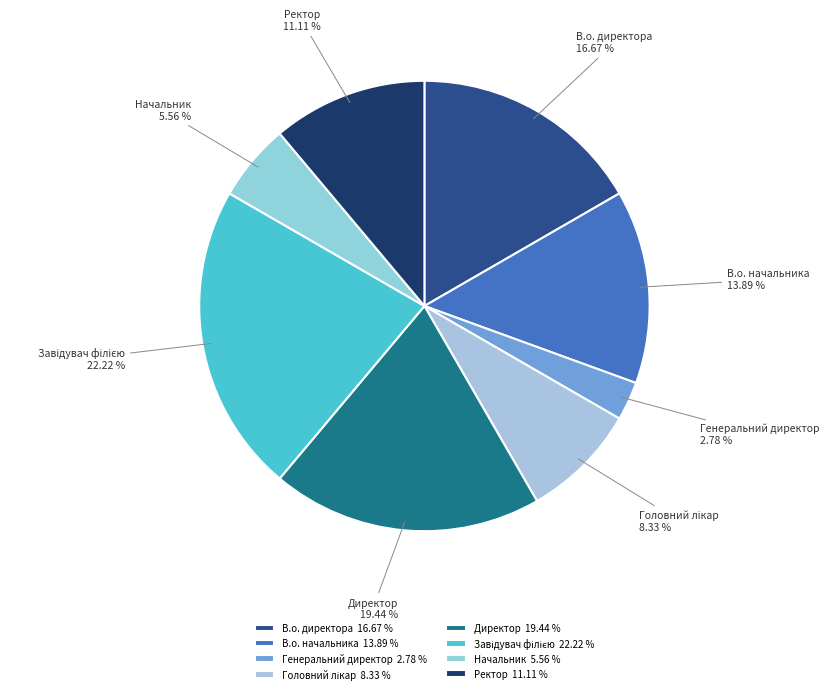

Does Генеральний директор represent more than half of the total?

No